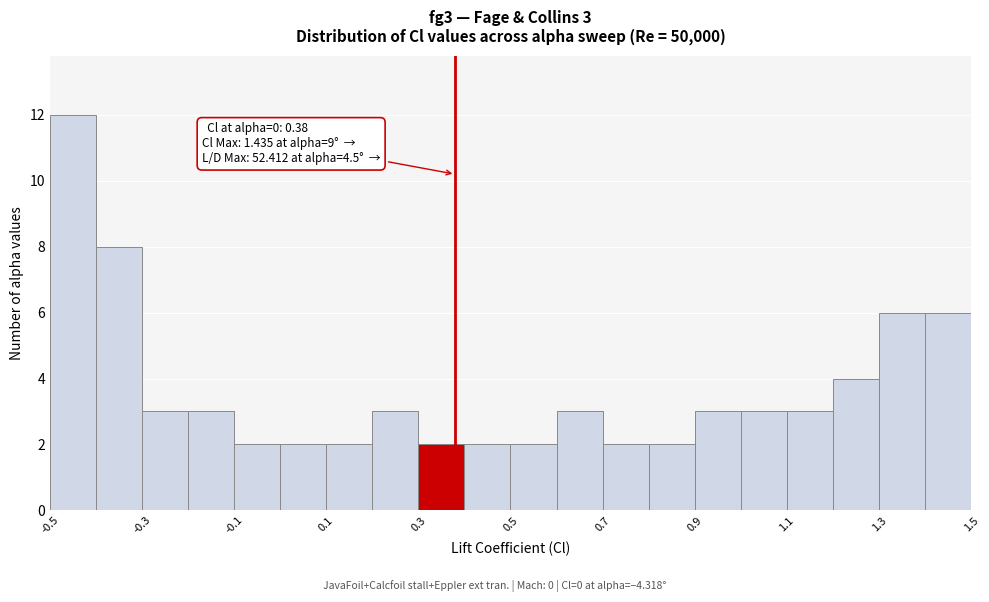

Over which range of the x-axis is the bar tallest?

-0.5 to -0.4